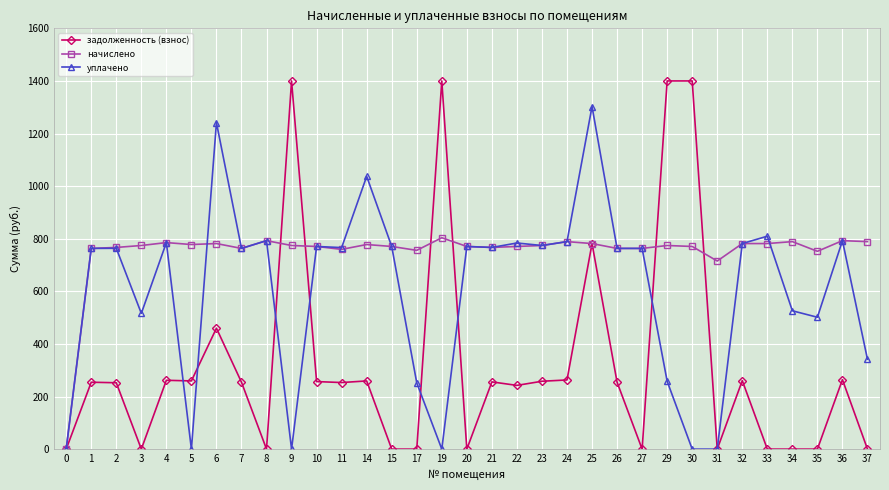

What is the difference between the maximum and second lowest values in the задолженность (взнос) series?

1400.0